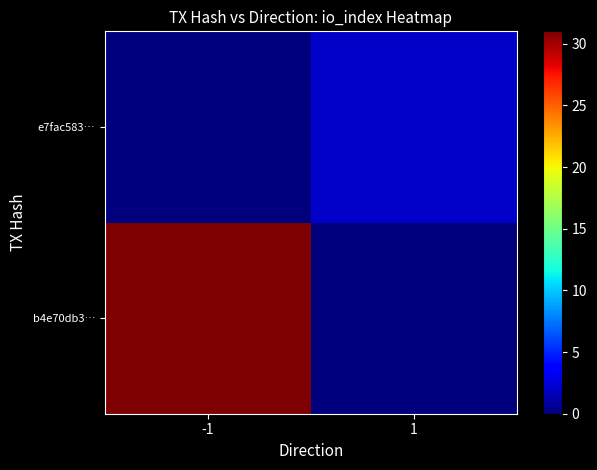

What is the difference between the highest and lowest values at -1?

31